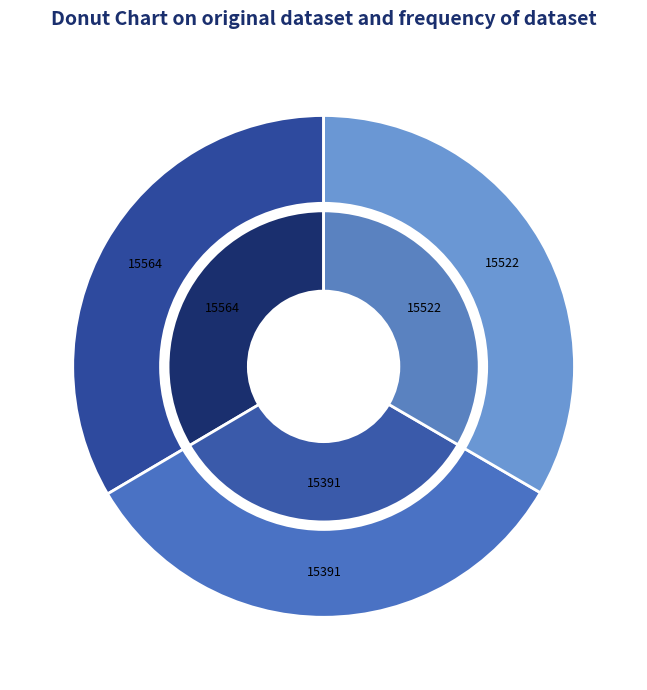

Count the number of slices in the pie.

3